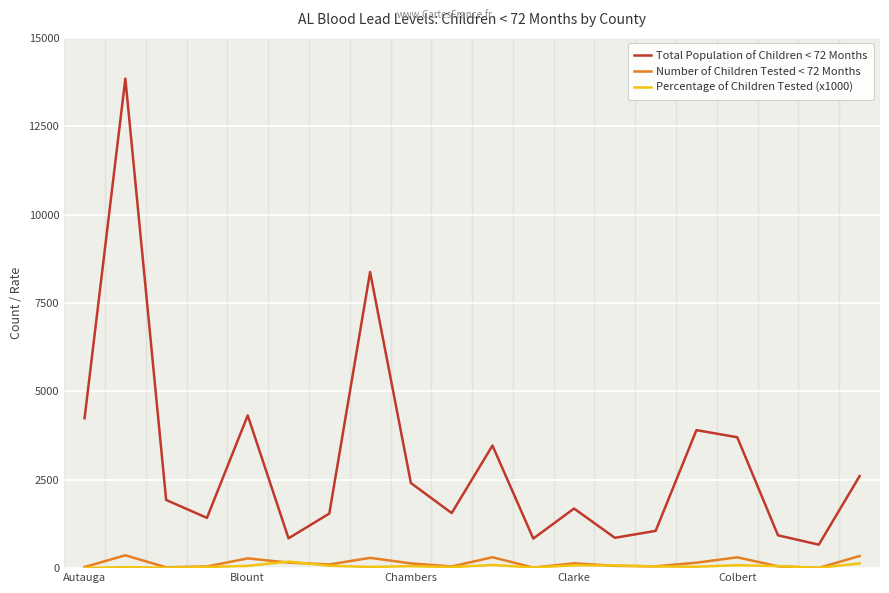

Which series has the largest total across all categories?

Total Population of Children < 72 Months